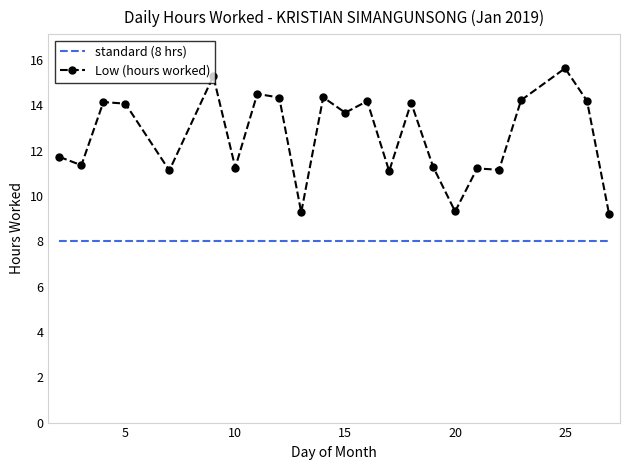

What is the difference between the maximum and minimum values in the Low (hours worked) series?

6.4